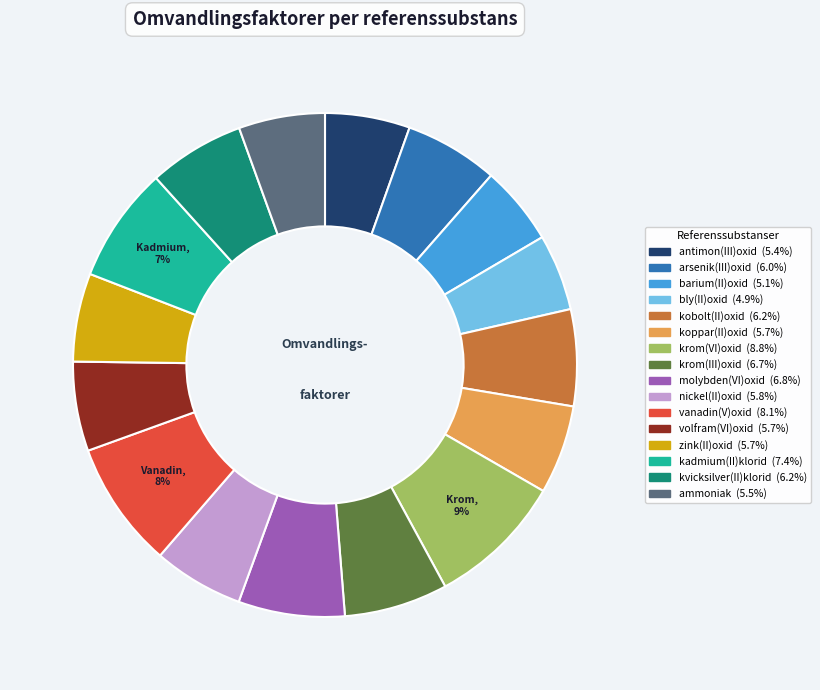

Does kobolt(II)oxid account for over 50% of the chart?

No